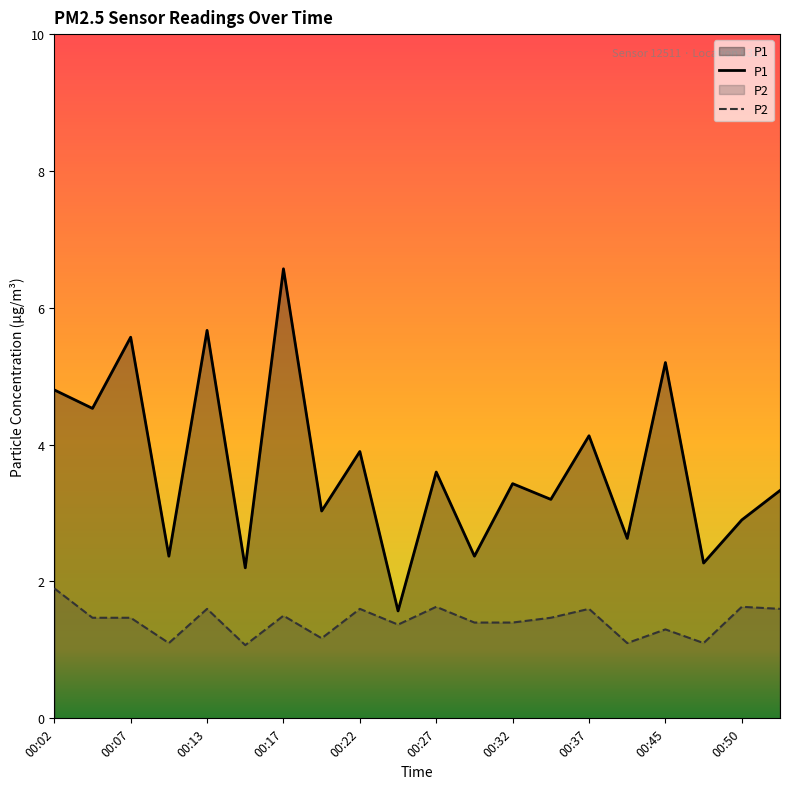

What is the value of the P1 point at the 19th from the left?

2.9